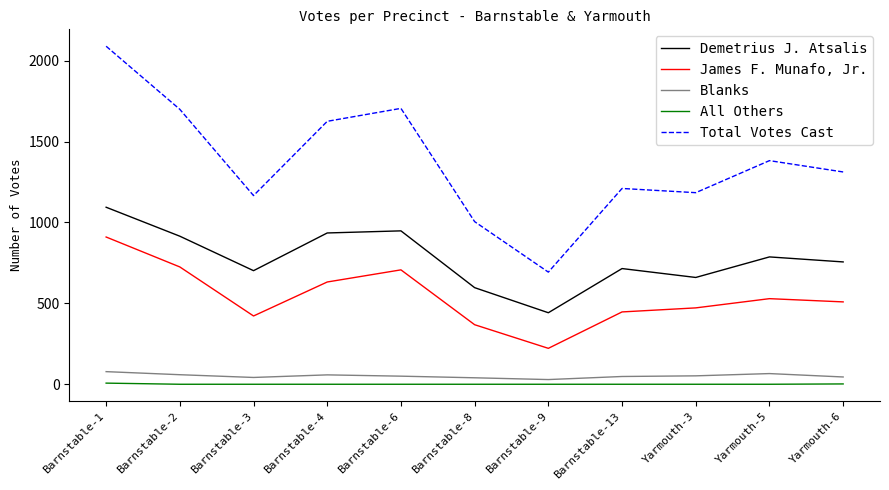

Is the value of All Others at Barnstable-4 greater than the value of Total Votes Cast at Barnstable-1?

No